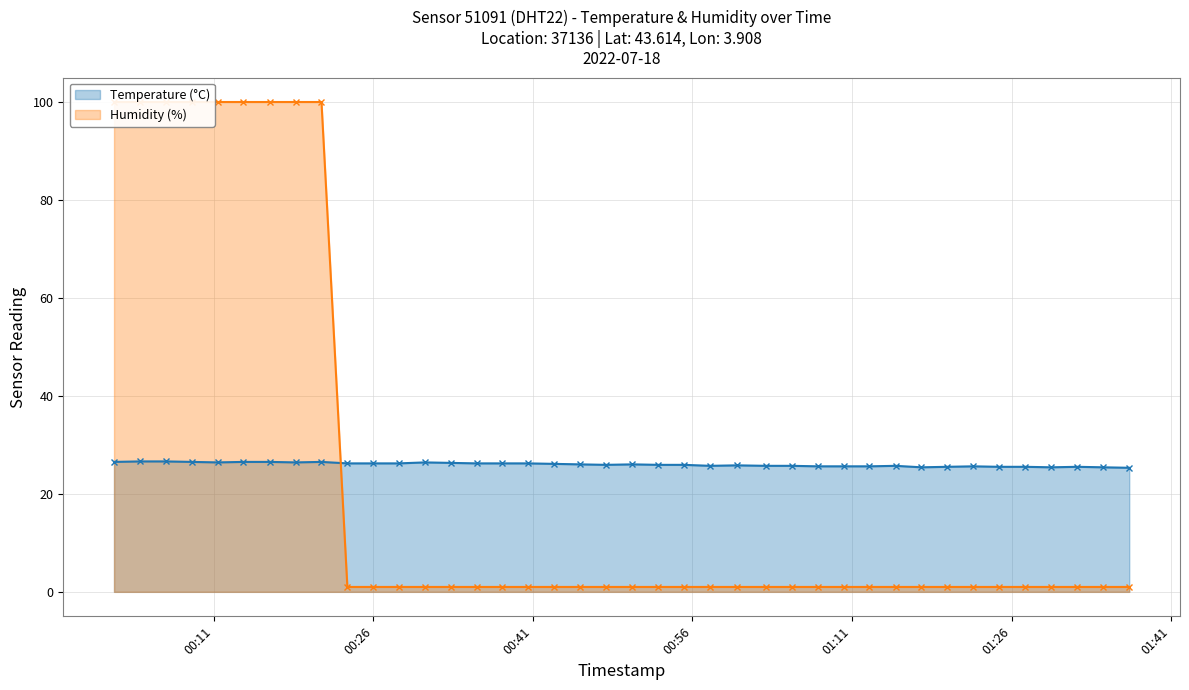

True or false: Temperature (°C) has more than 1 interior local peaks.

True